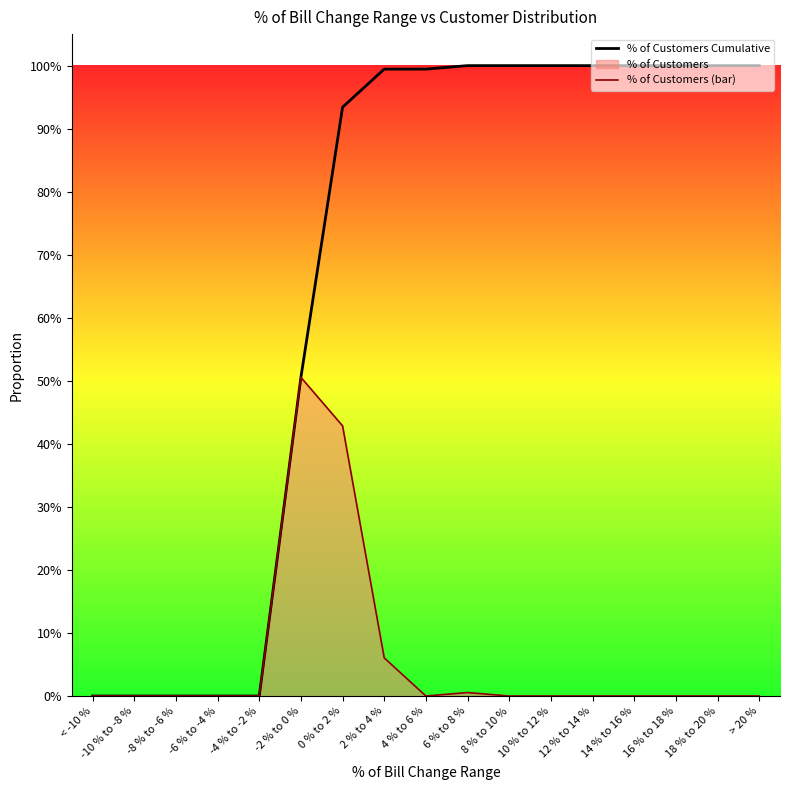

List the series in order of their overall mean, highest first.

% of Customers Cumulative, % of Customers (bar)